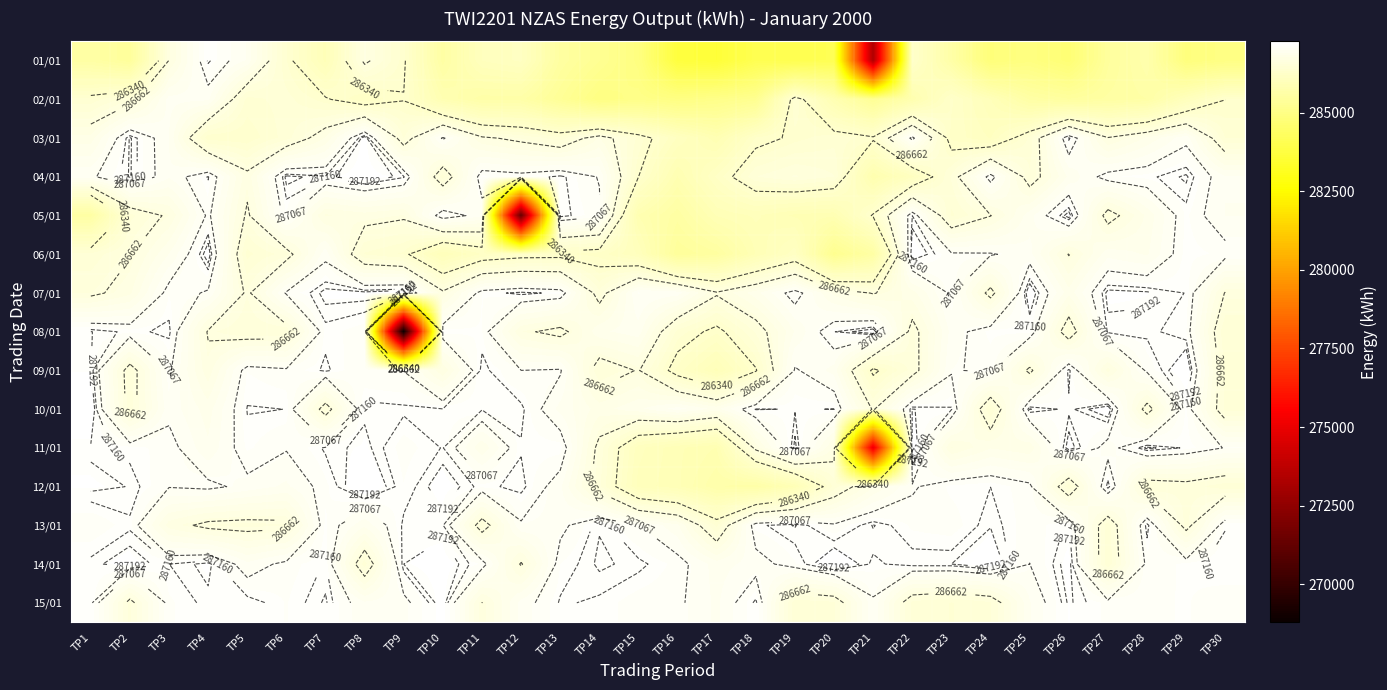

True or false: 05/01 has a value of 441365 at TP16.

False